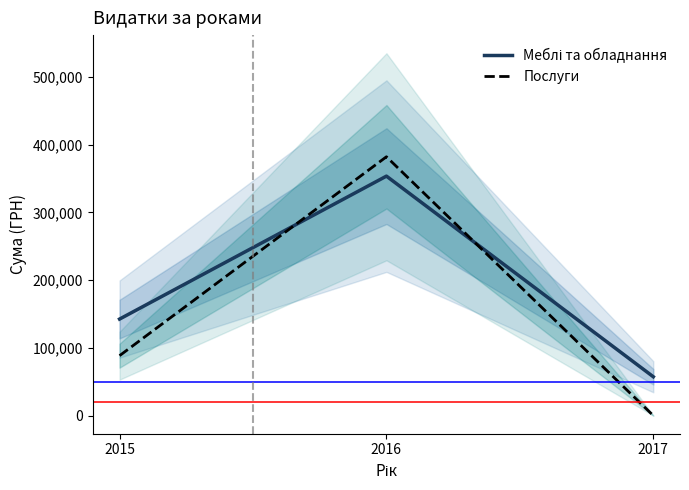

What is the difference between the Послуги values at 2016 and 2015?

293647.3